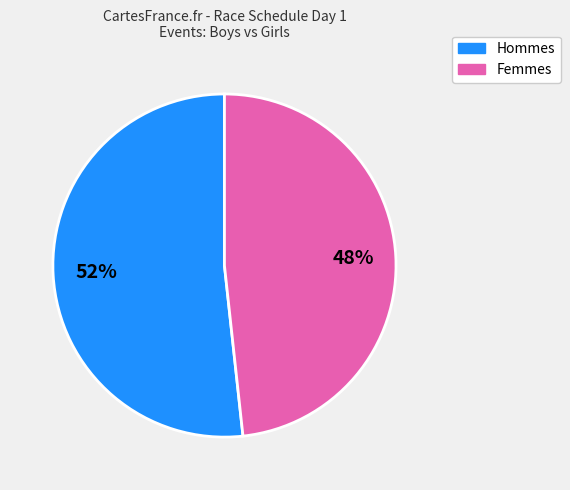

Rank the categories by value from highest to lowest.

Hommes, Femmes